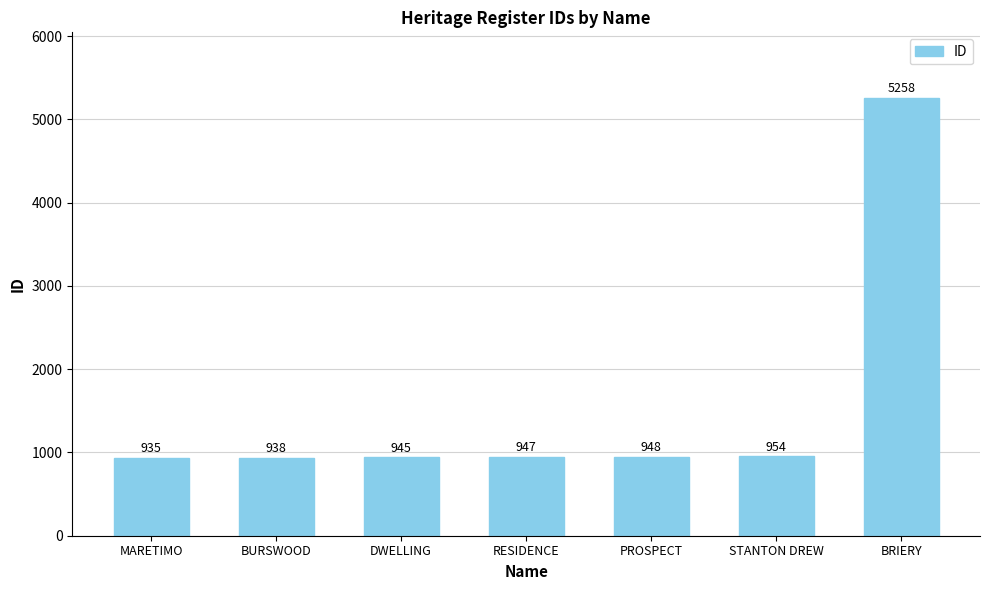

What is the label of the 7th bar from the right?

MARETIMO